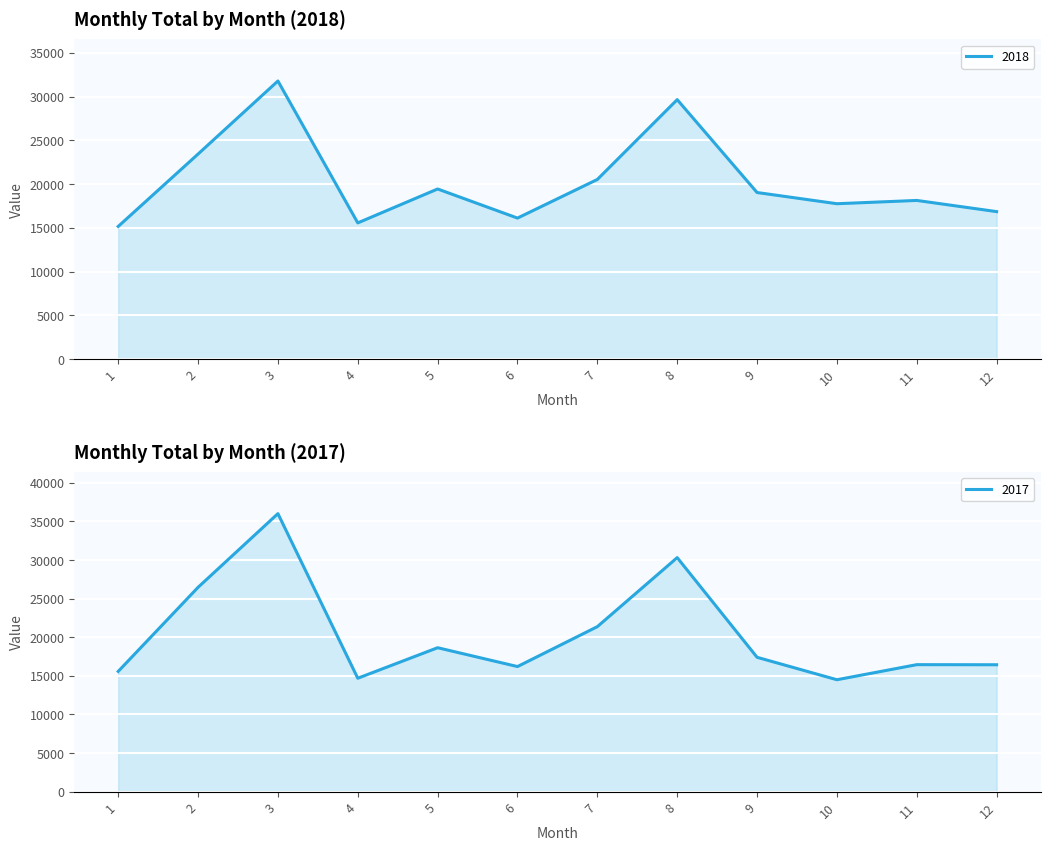

What is the spread (max minus min) of values at 4?

880